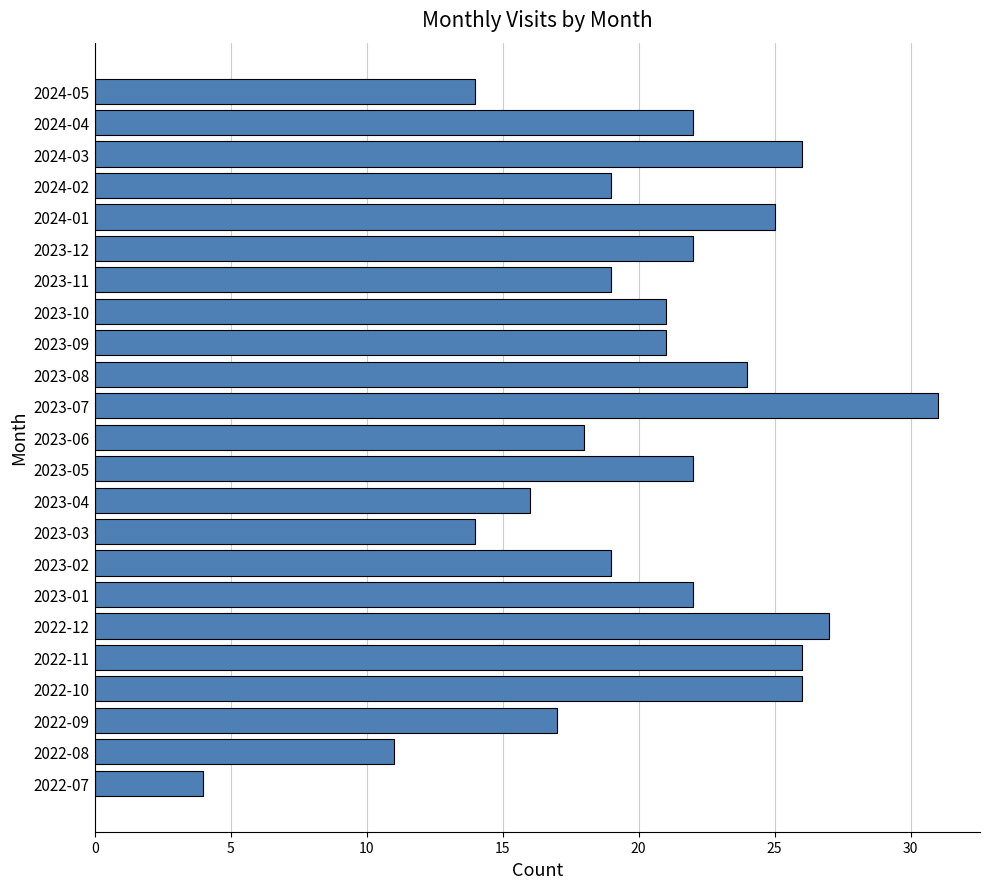

Where is the data nearest to the value 17?

2022-09